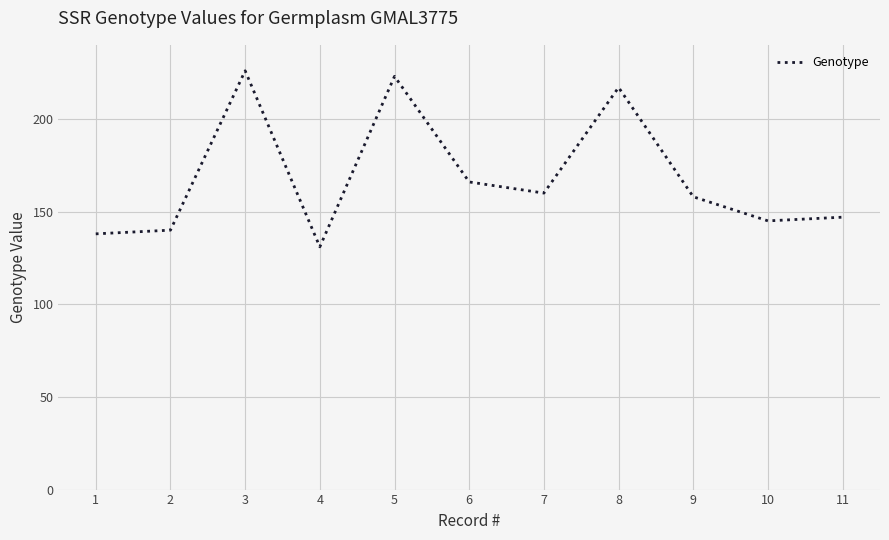

Which has a higher value, 8 or 7?

8